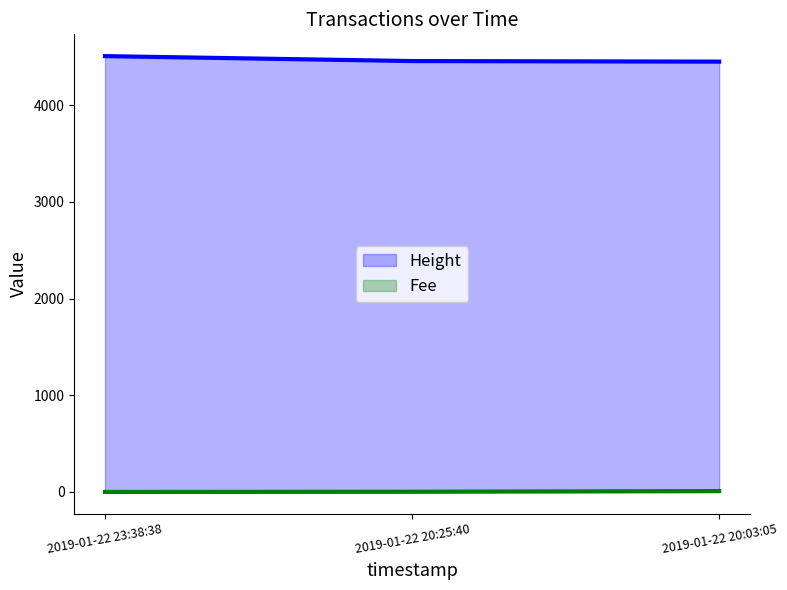

Between 2019-01-22 23:38:38 and 2019-01-22 20:03:05, which series saw the biggest shift?

Height